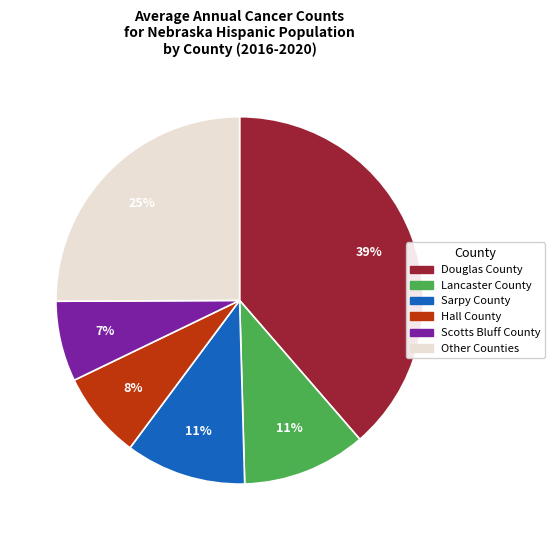

Is there any slice that represents more than half of the pie?

No